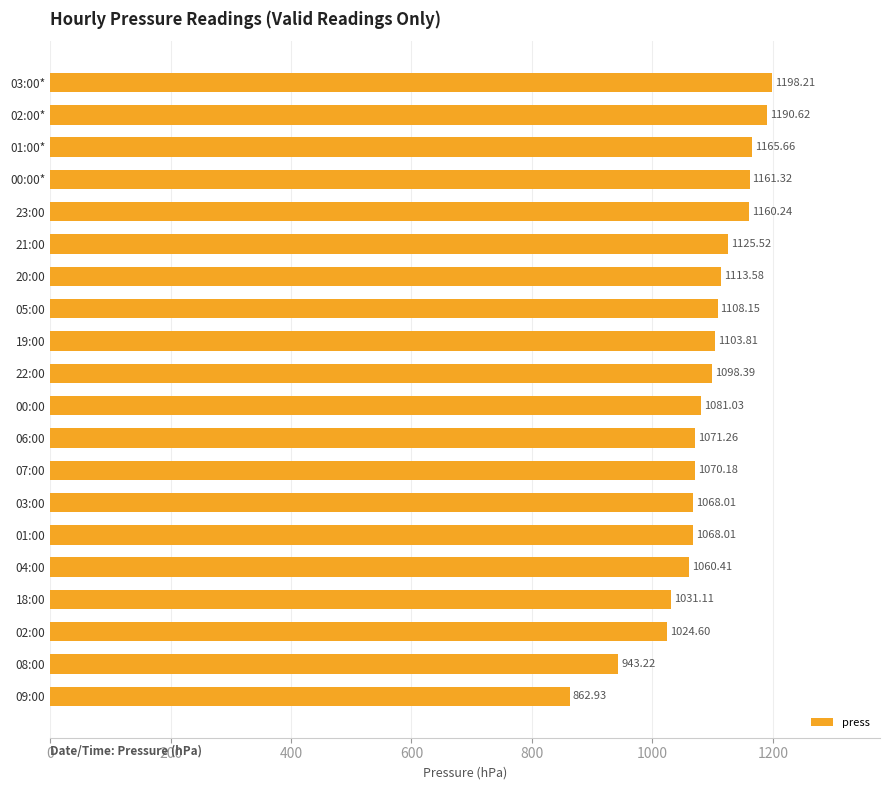

What is the sum of all values?

21706.3